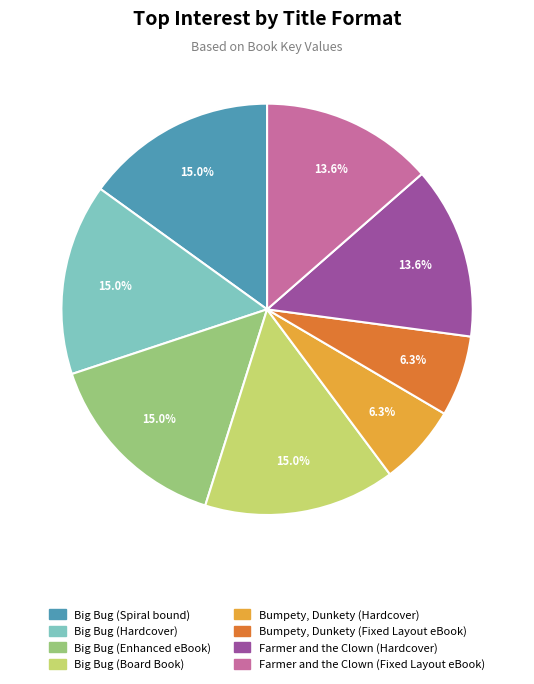

Does Bumpety, Dunkety (Hardcover) represent more than half of the total?

No